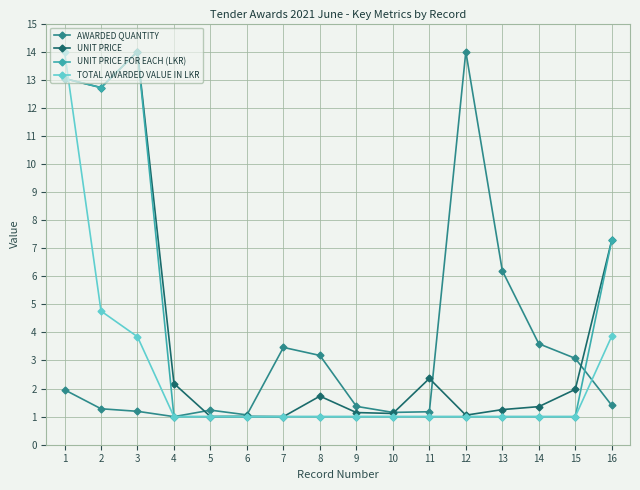

At which label does AWARDED QUANTITY reach its peak?

12